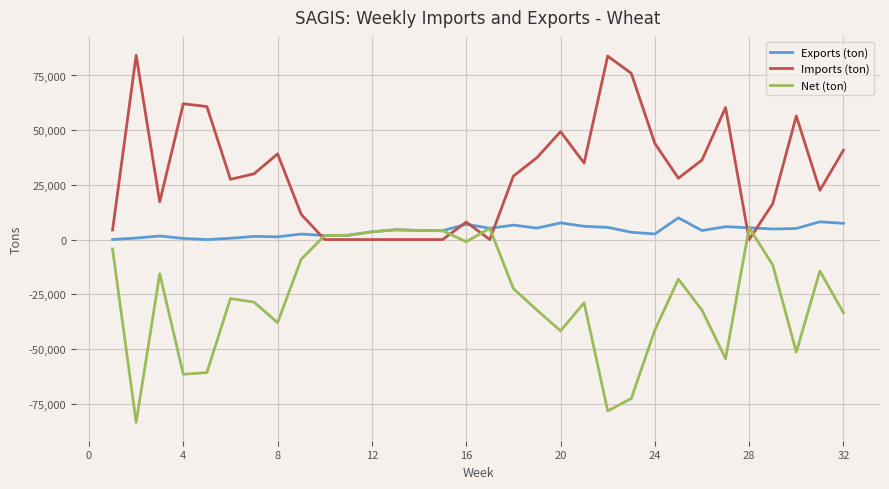

Does the chart have visible grid lines?

Yes